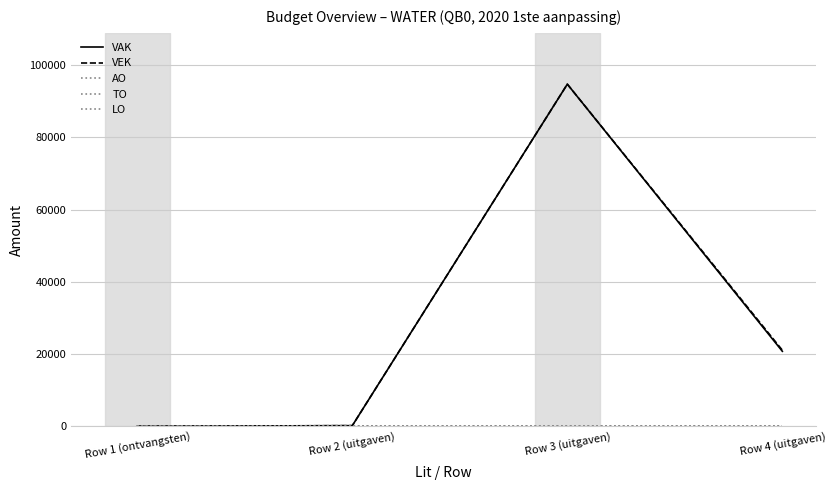

Does the chart have visible grid lines?

Yes